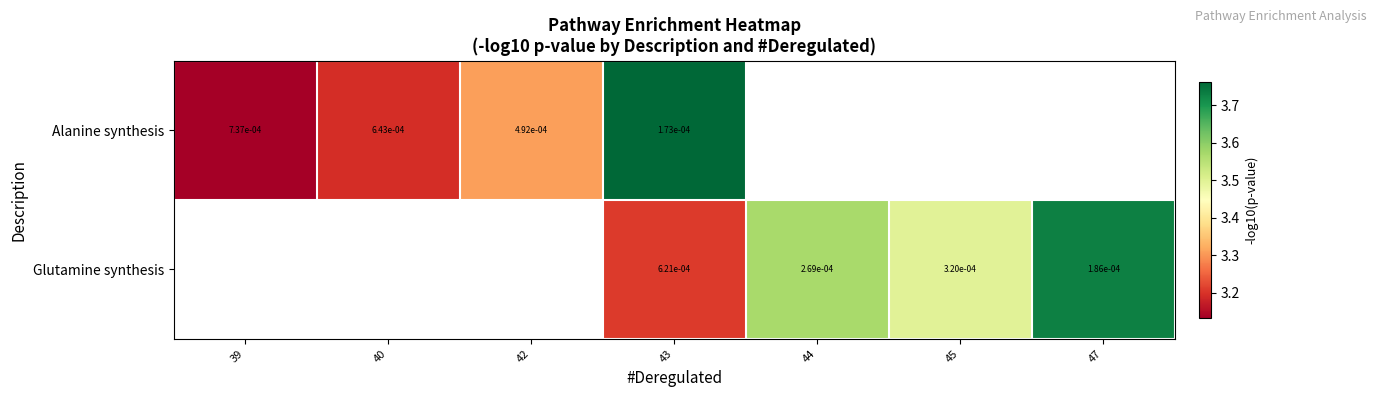

At 43, list the series in order from largest to smallest.

Glutamine synthesis, Alanine synthesis